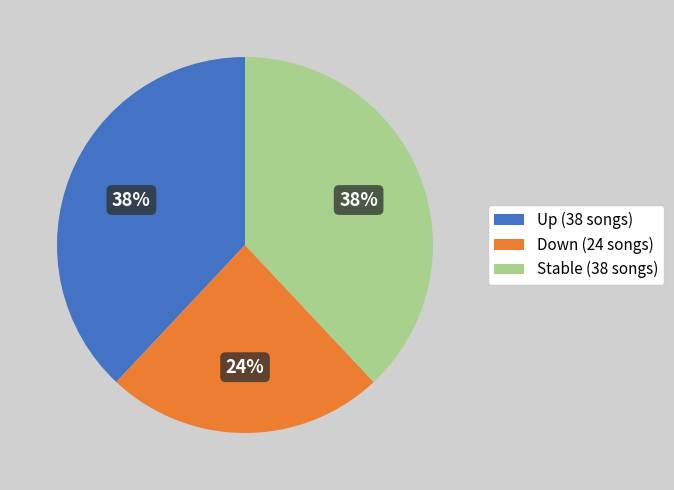

Is Down (24 songs) the majority of the pie?

No